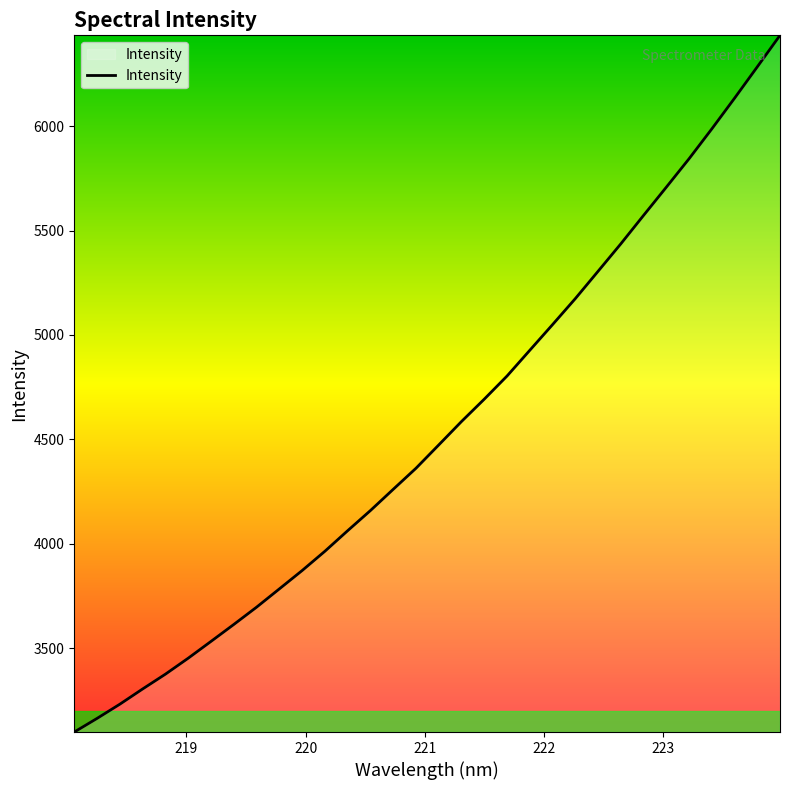

What is the difference between the maximum and minimum values?

3337.1